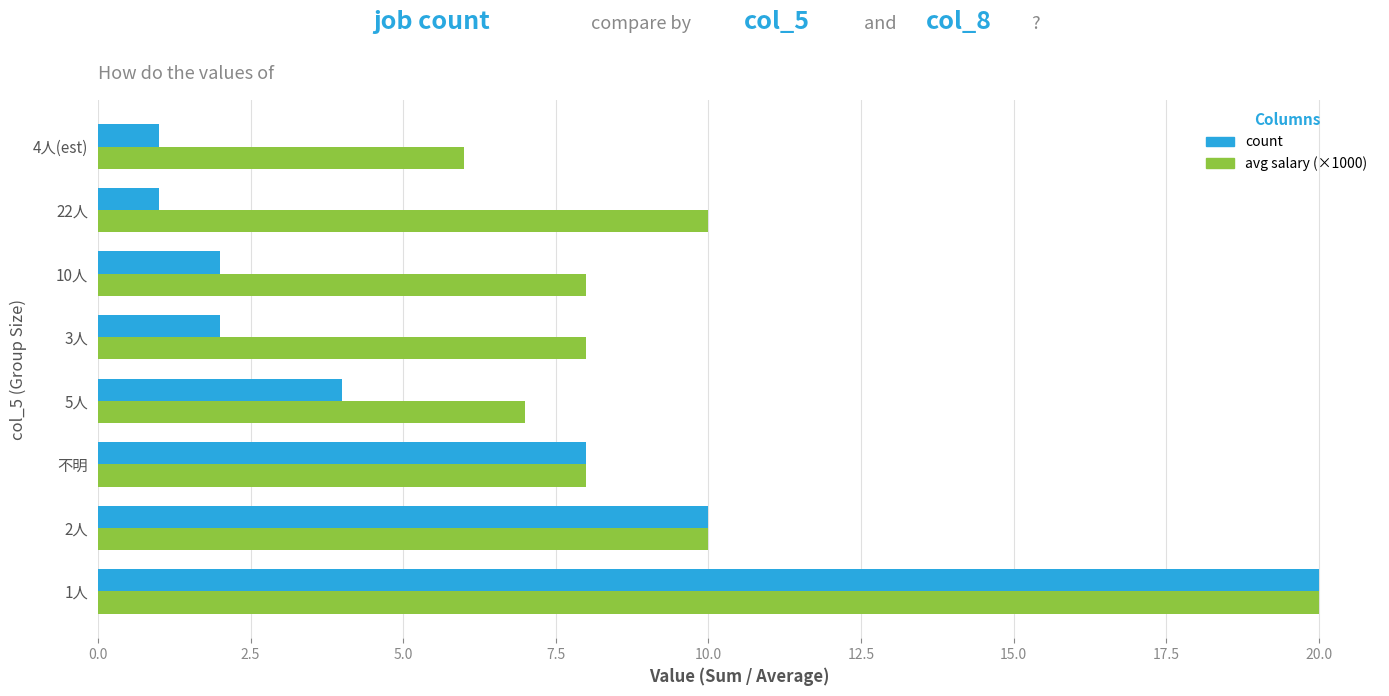

True or false: count has a value of 1.7 at 22人.

False